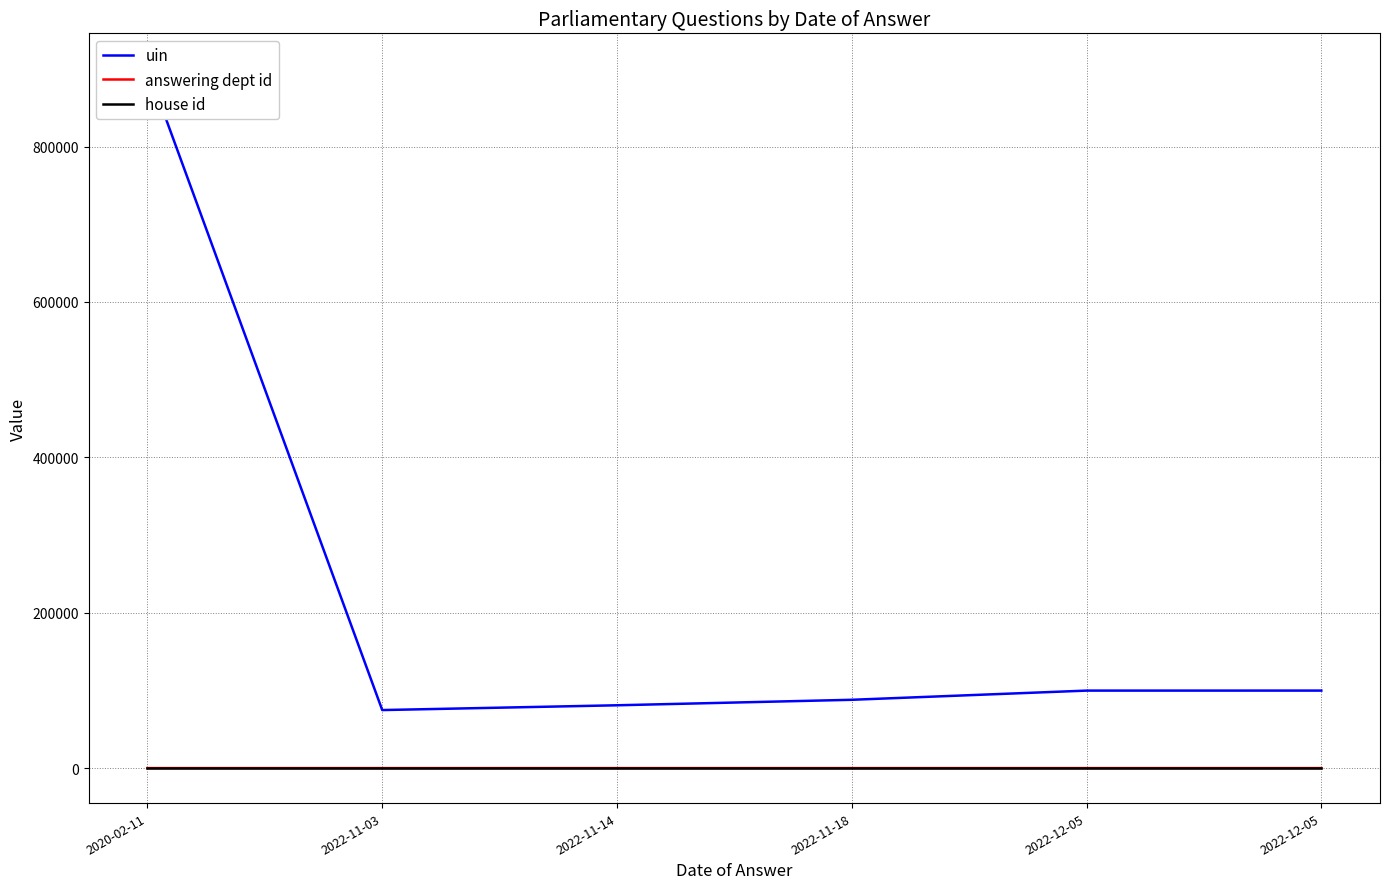

Reading left to right, list all the values displayed in this chart.

uin: 900746	74702	80860	87928	99756	99771
answering dept id: 14	23	23	23	23	23
house id: 1	1	1	1	1	1